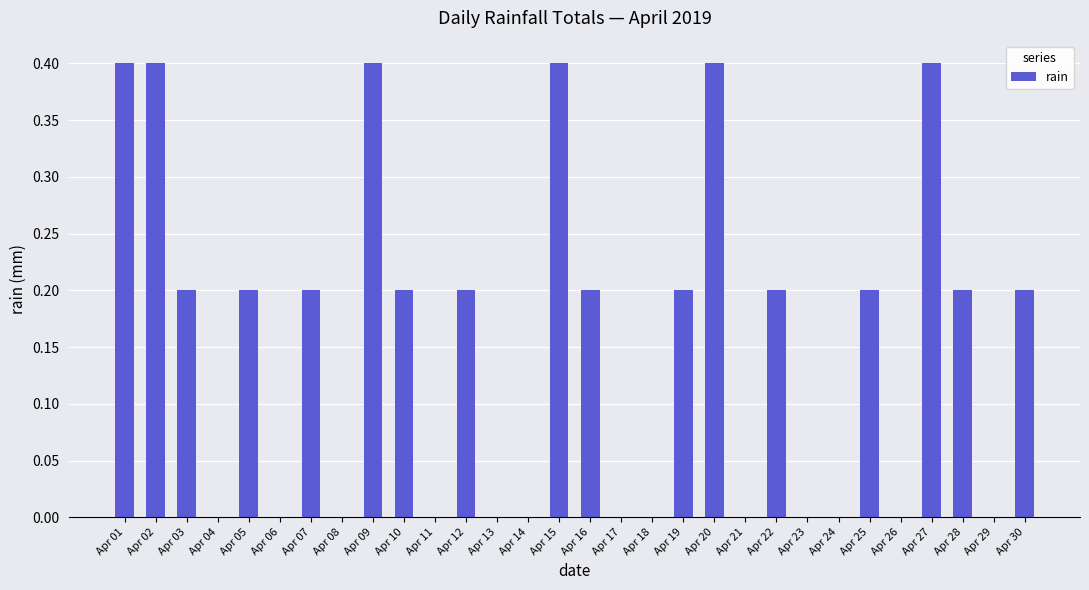

What is the maximum value shown in the chart?

0.4